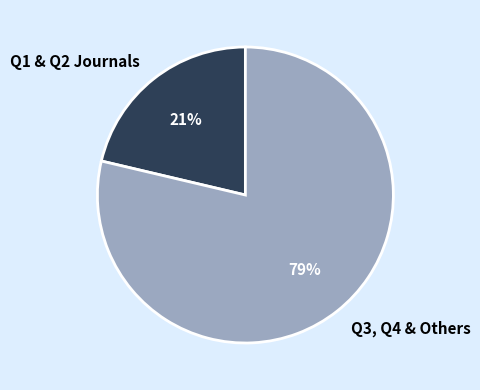

Which category accounts for the majority?

Q3, Q4 & Others